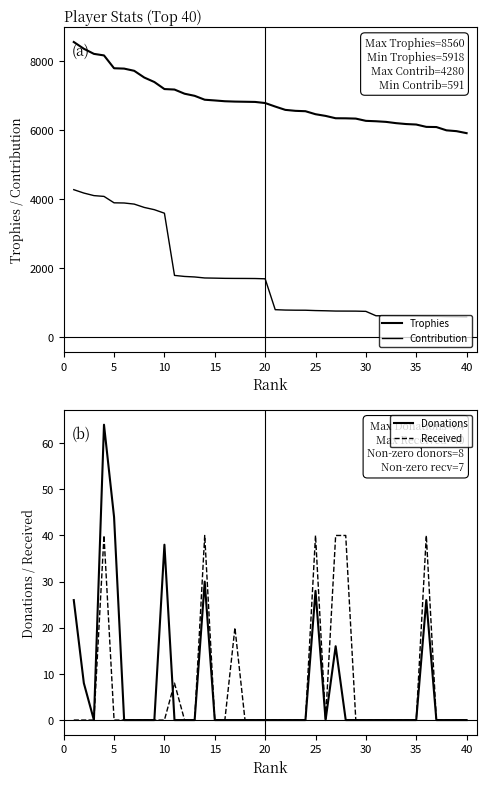

What are all the series names shown in the legend?

Trophies, Contribution, Donations, Received